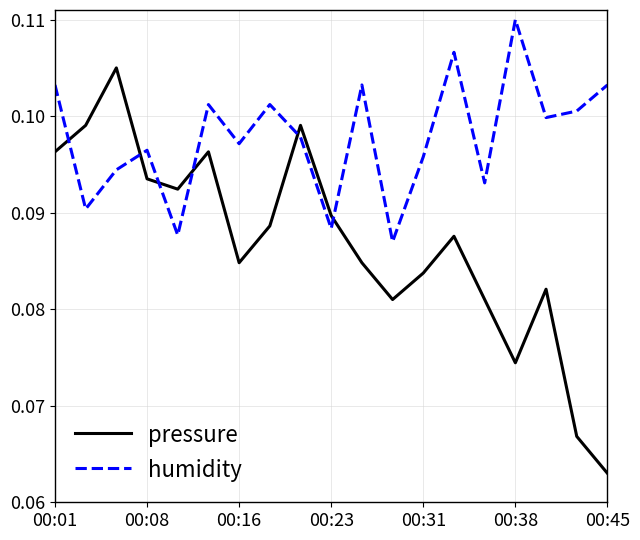

Count the number of data series in this chart.

2